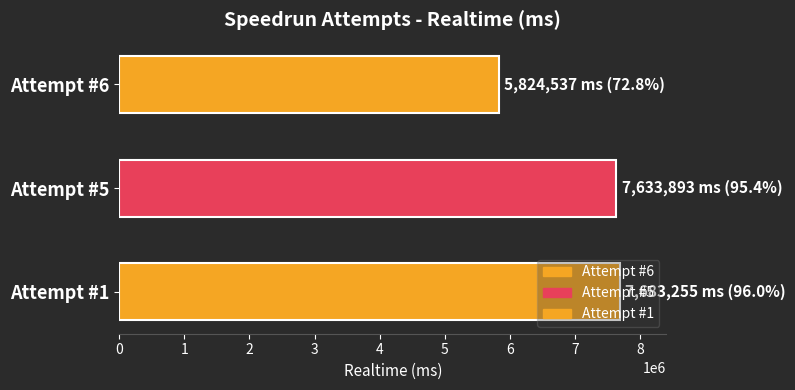

How many bars are there in total?

3